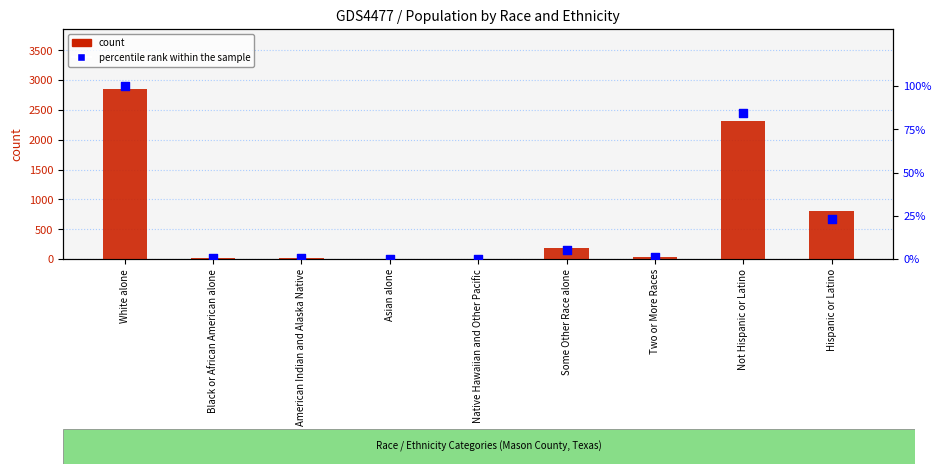

What is the total value across all series at Hispanic or Latino?

829.2